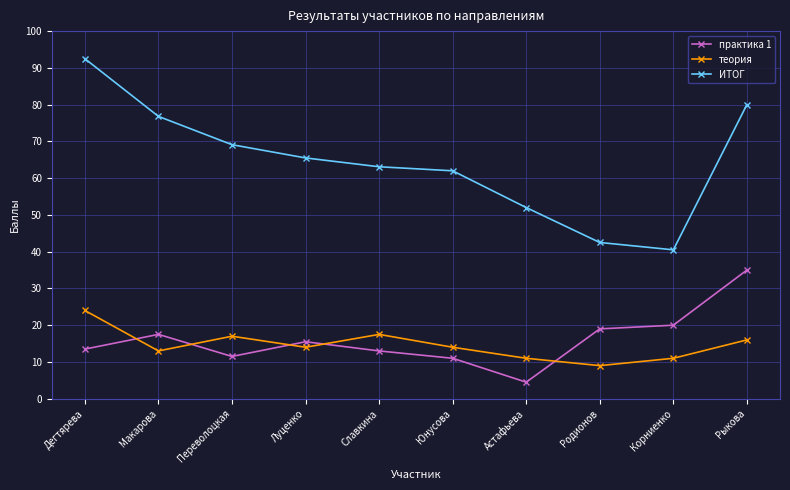

How many interior local peaks does the теория series have?

2